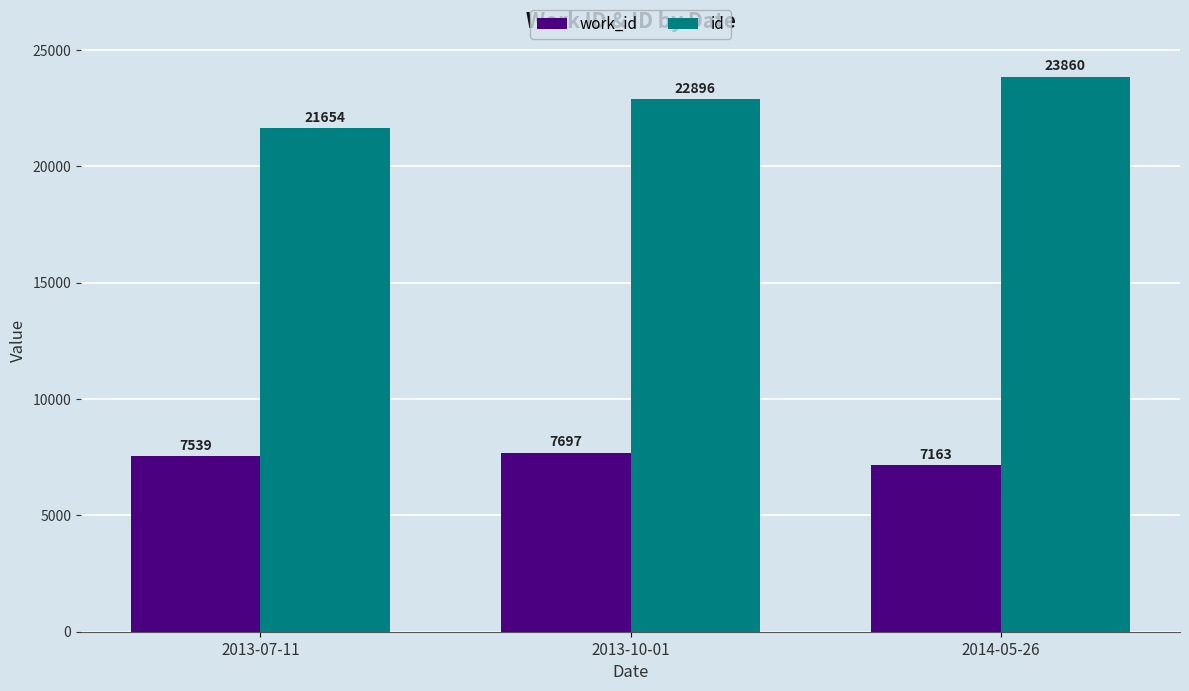

The value of work_id at 2013-07-11 is 7539. True or false?

True